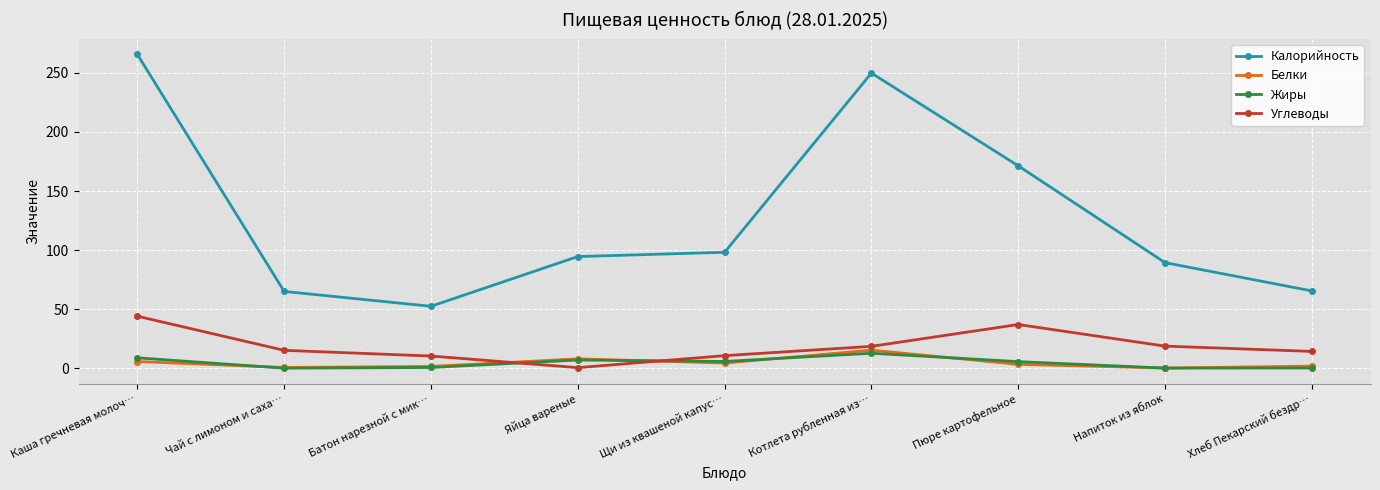

At which category is the sum across all series the highest?

Каша гречневая молоч…